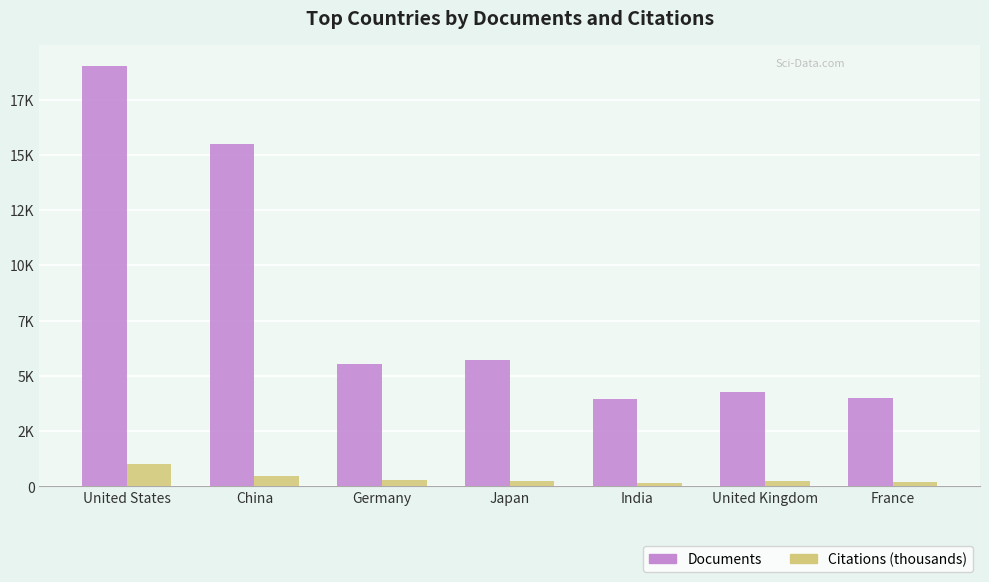

Does the chart contain stacked bars?

No